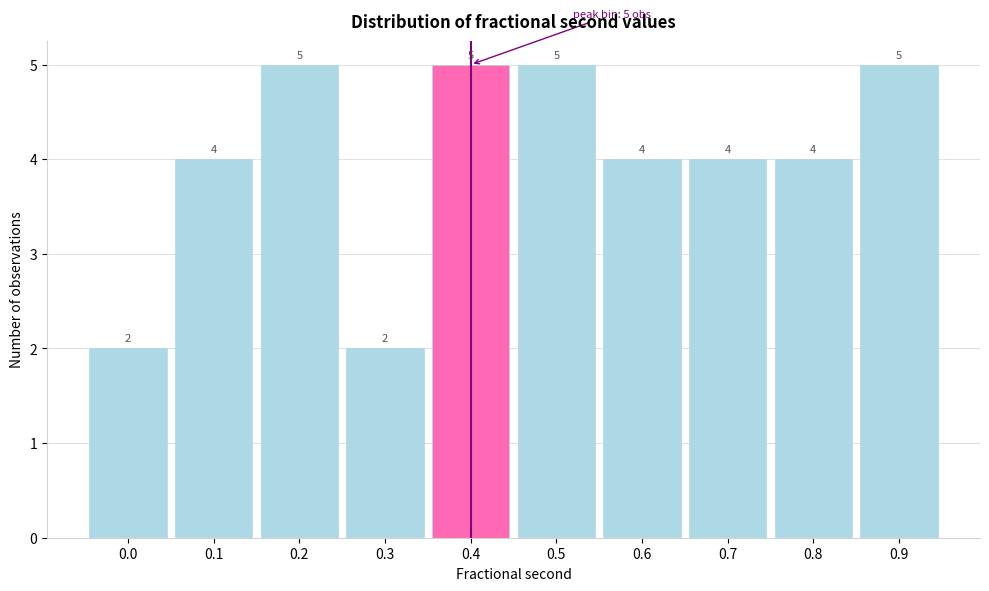

Reading left to right, extract all data points from this chart.

0.0=2	0.1=4	0.2=5	0.3=2	0.4=5	0.5=5	0.6=4	0.7=4	0.8=4	0.9=5